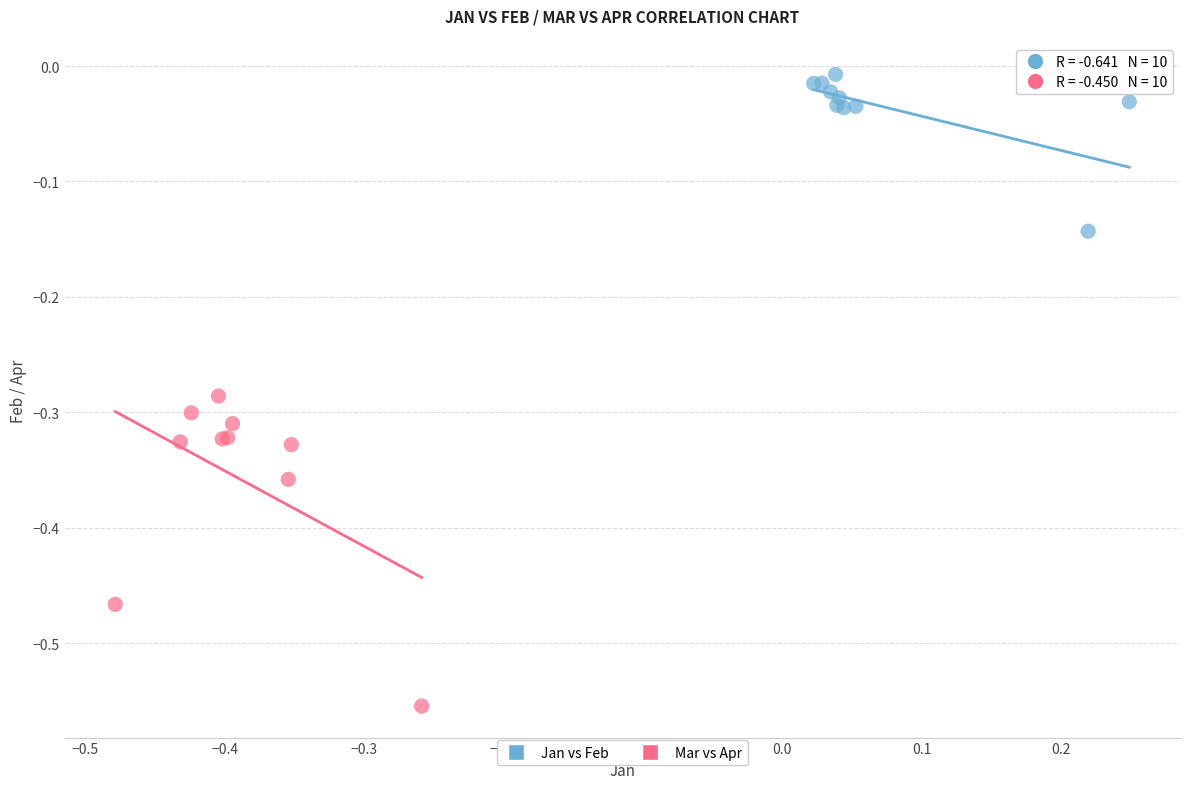

Which series reaches the minimum Y coordinate?

Mar vs Apr